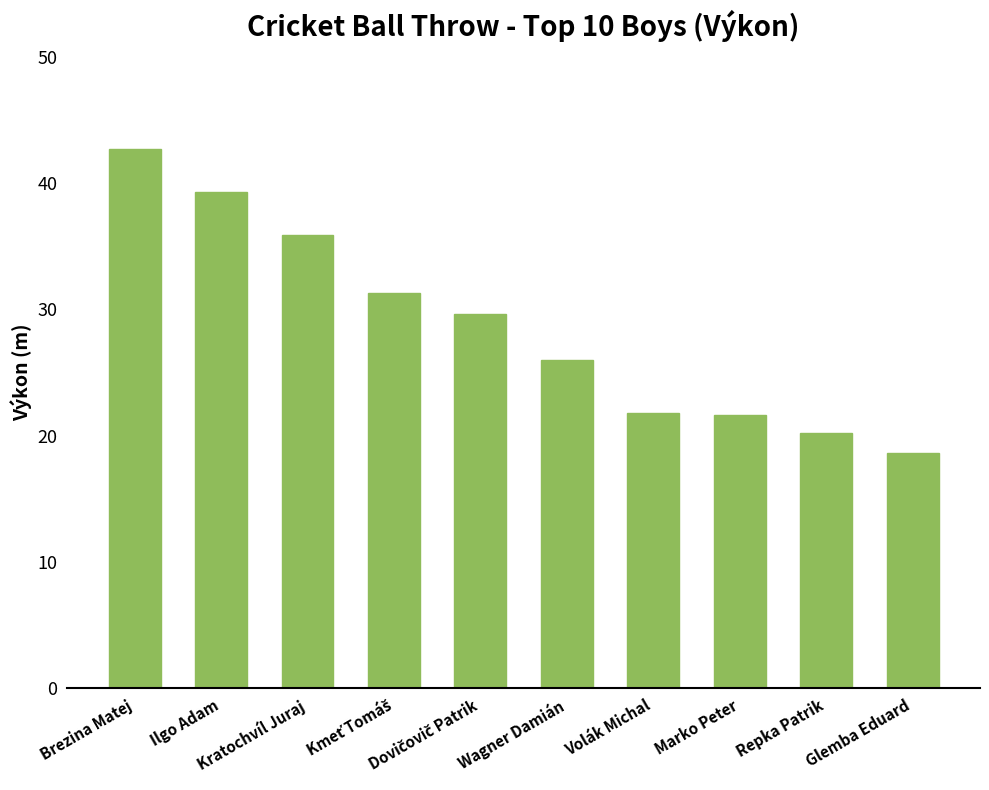

At which category does the chart reach its minimum across all series?

Glemba Eduard